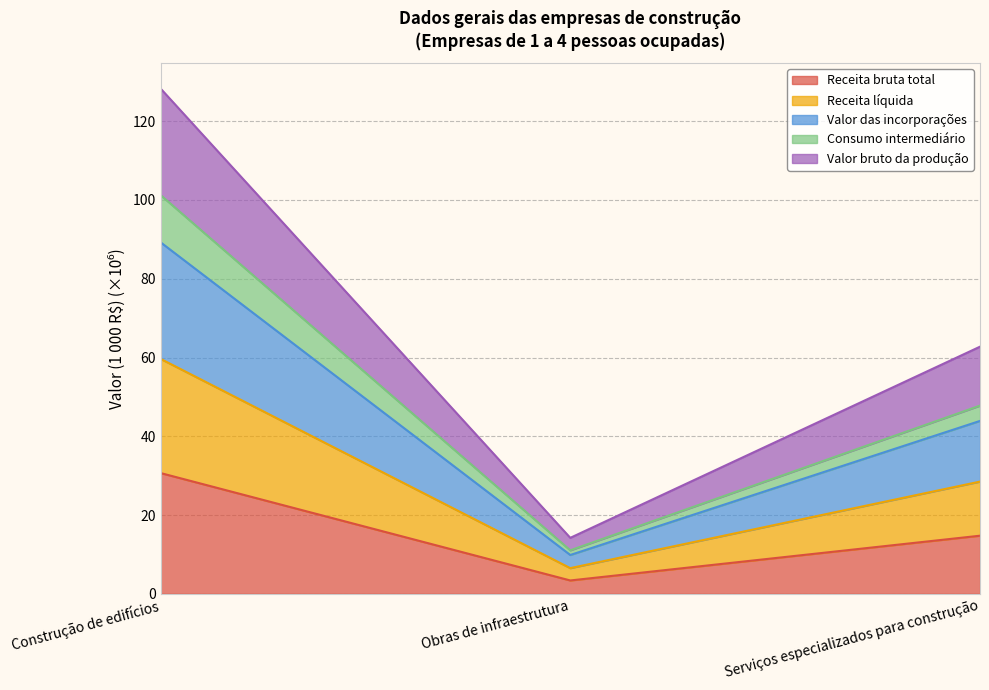

At which label is Receita bruta total closest to 17?

Serviços especializados para construção